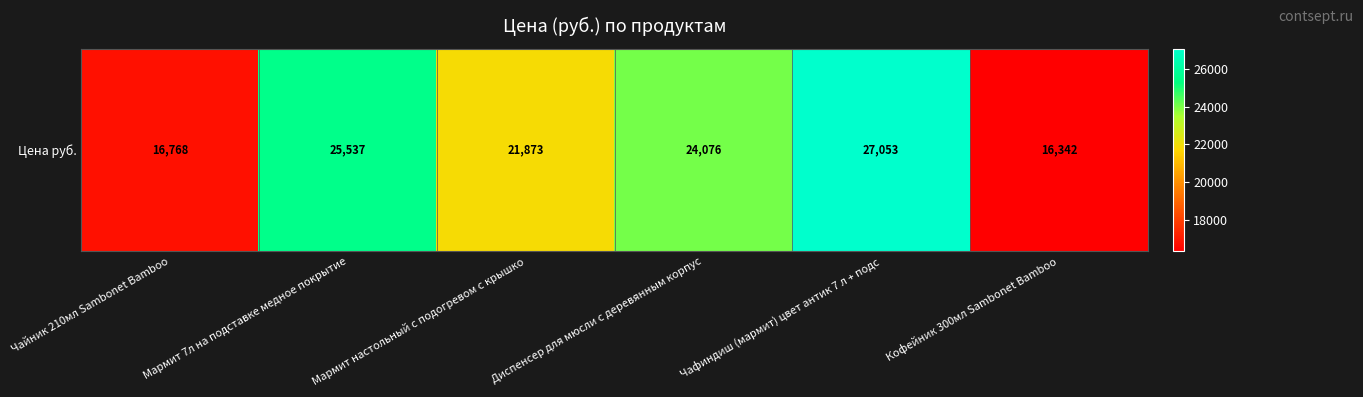

How many series are shown in this chart?

1